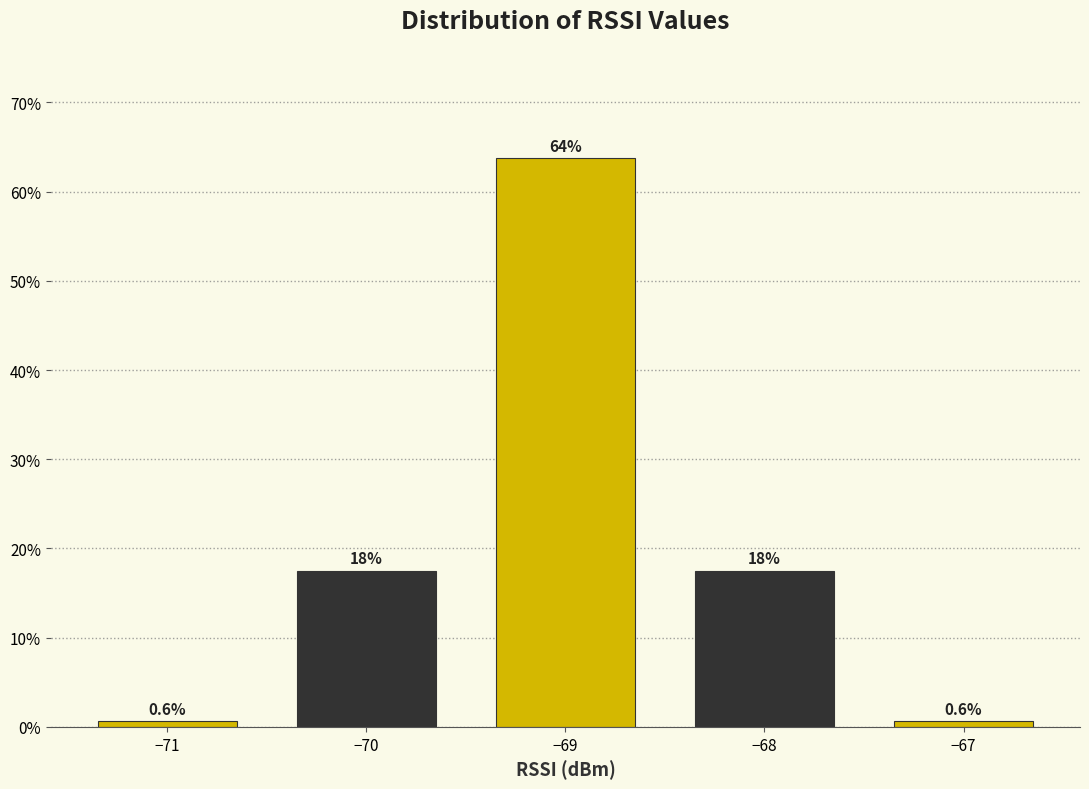

What value does the data have at −70?

17.5